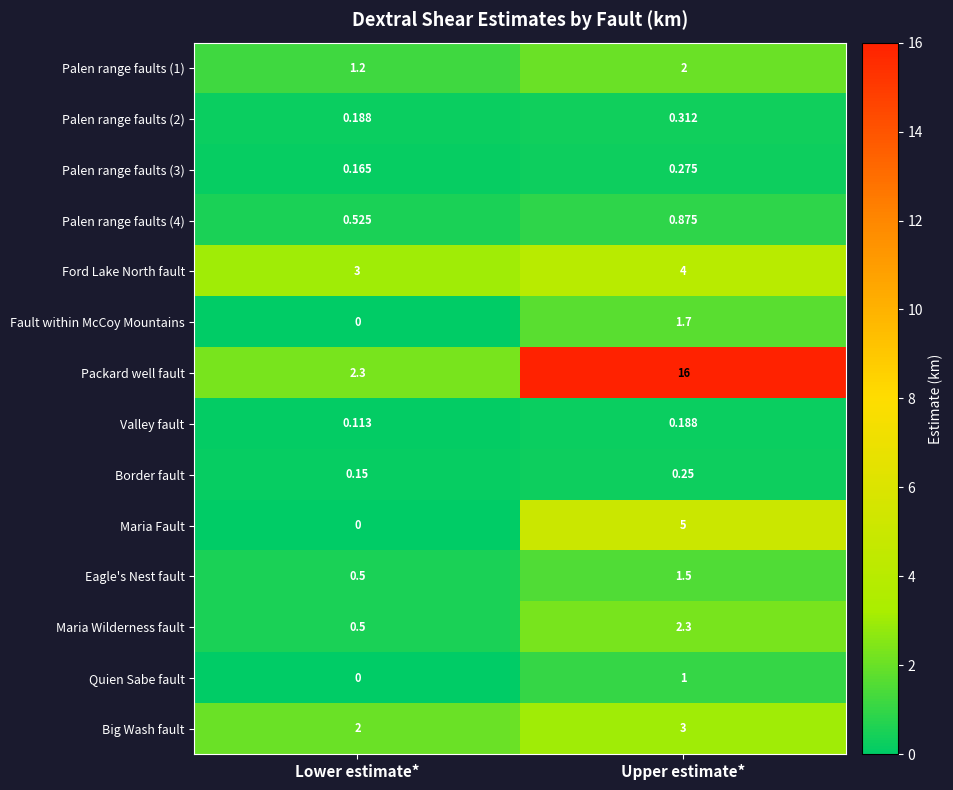

How many data points does each series have?

2